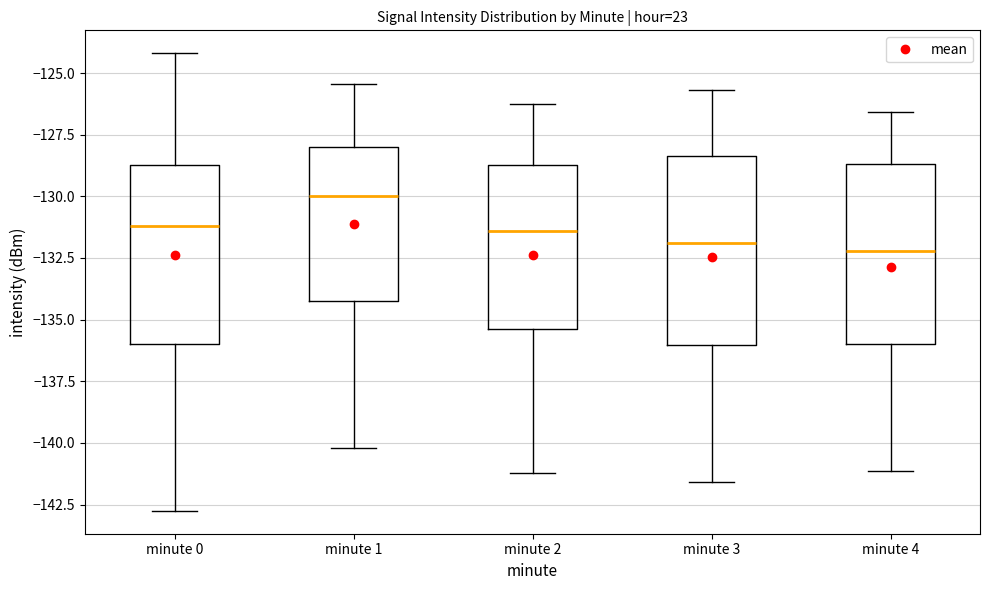

Reading left to right, transcribe this box plot: for each box, give where its median line is, the range the box spans, and where its two whiskers end, as read against the y-axis. The values are not printed on the chart, so give them approximately, as read against the axis.

minute 0: median -131.0, box -136.0 to -128.5, whiskers -143.0 to -124.0
minute 1: median -130.0, box -134.0 to -128.0, whiskers -140.0 to -125.5
minute 2: median -131.5, box -135.5 to -128.5, whiskers -141.0 to -126.0
minute 3: median -132.0, box -136.0 to -128.5, whiskers -141.5 to -125.5
minute 4: median -132.0, box -136.0 to -128.5, whiskers -141.0 to -126.5